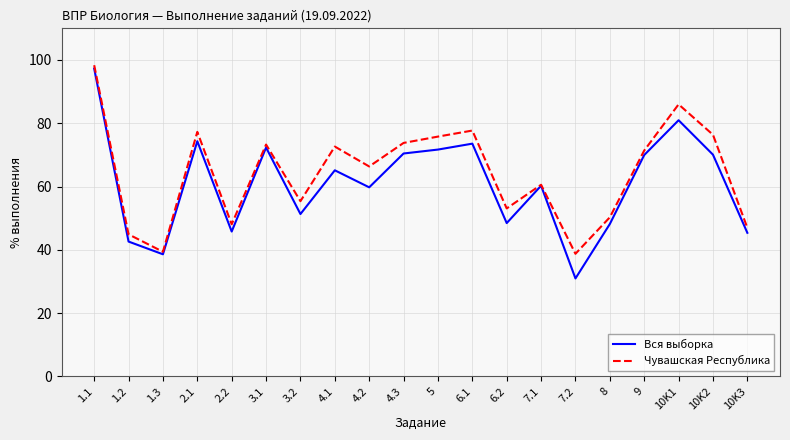

Where is Вся выборка nearest to the value 64?

4.1